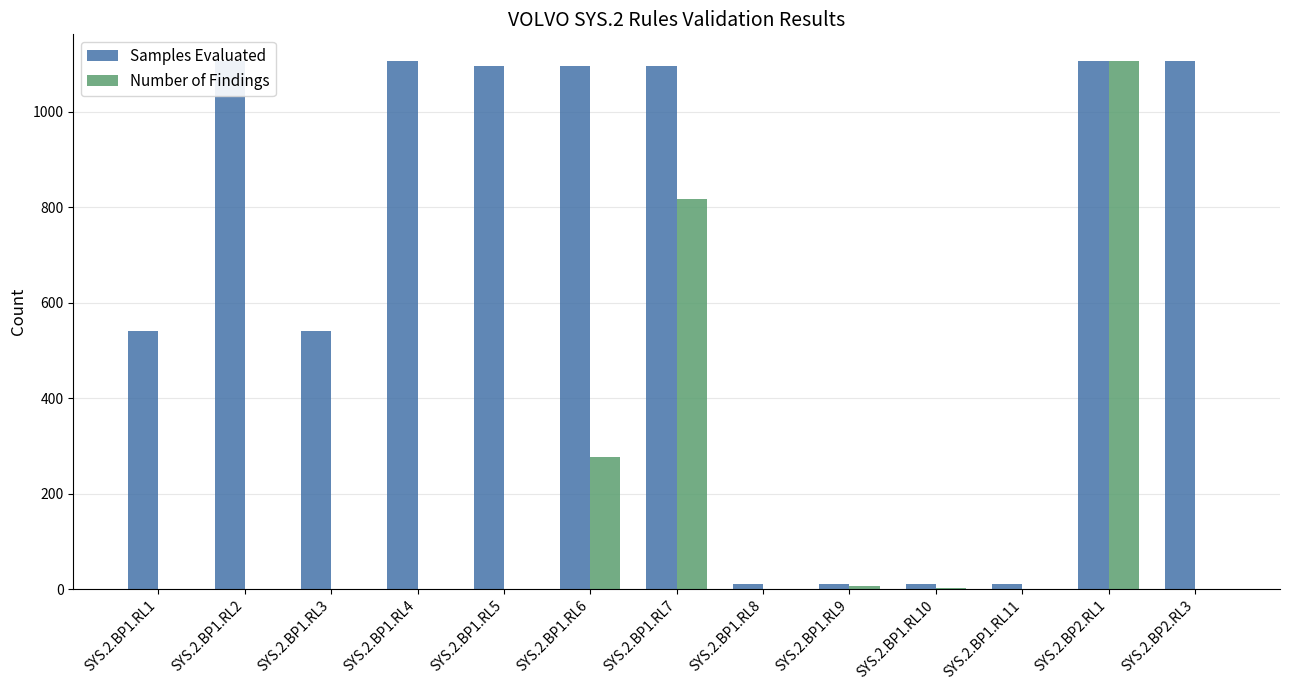

What is the difference between the maximum and minimum values in the Samples Evaluated series?

1097